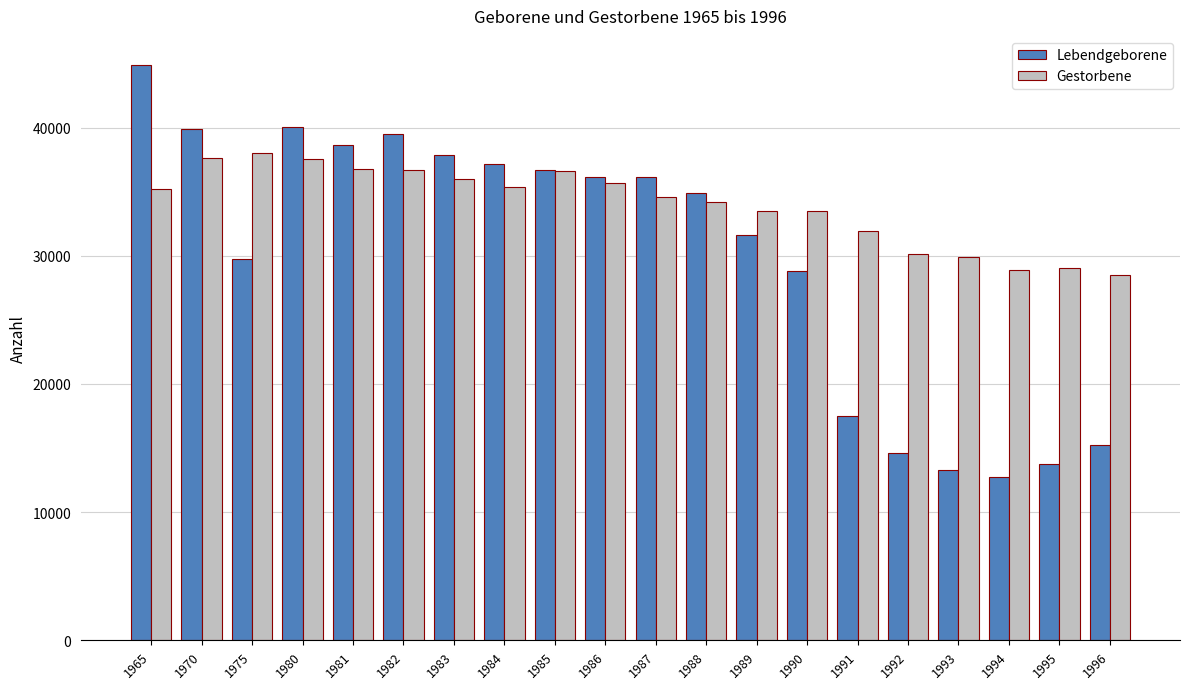

True or false: Lebendgeborene has a value of 23172 at 1996.

False